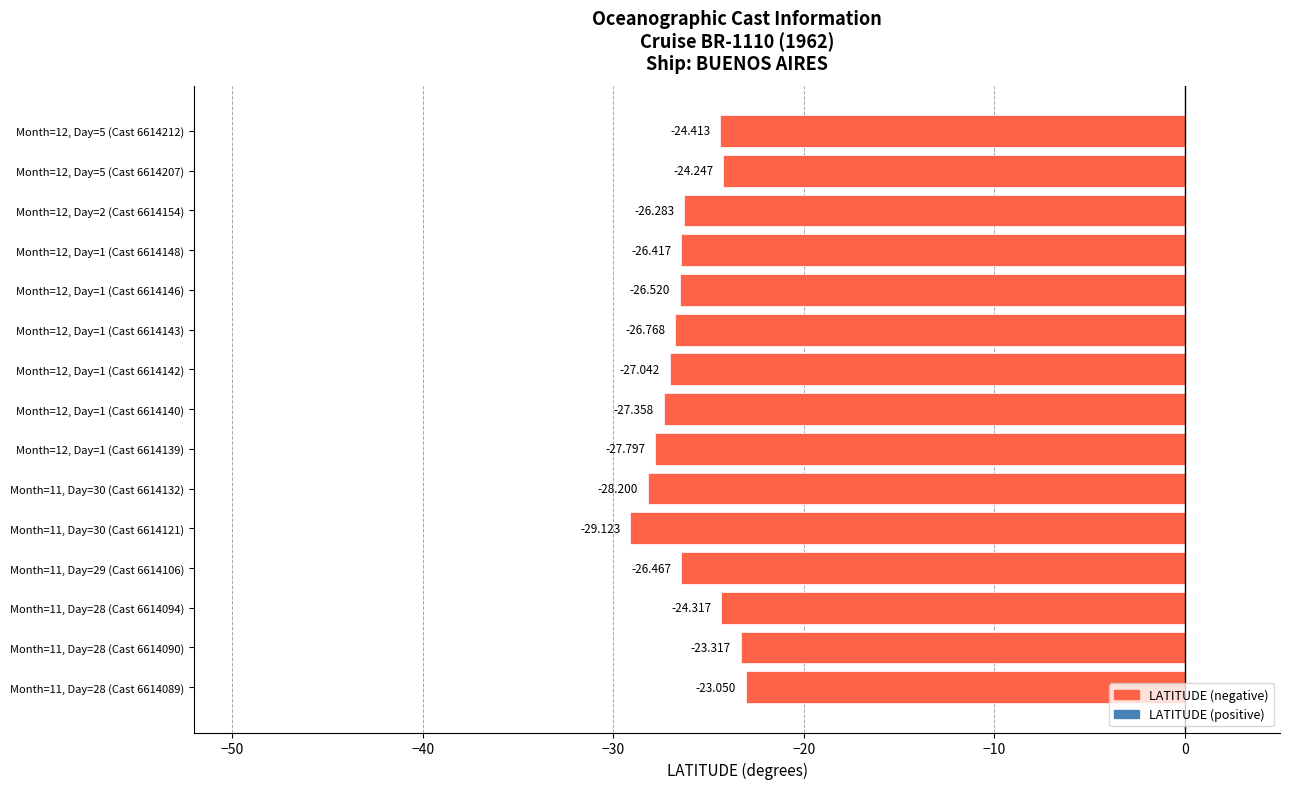

At which label is the value closest to -26?

Month=12, Day=2 (Cast 6614154)